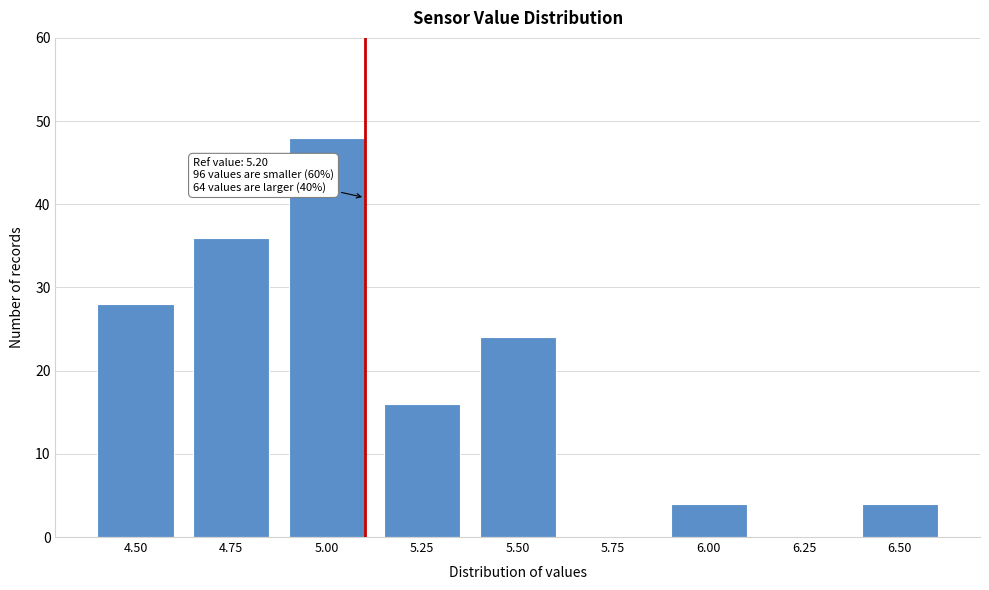

Reading right to left, what are all the values shown in this chart?

6.50=4	6.25=0	6.00=4	5.75=0	5.50=24	5.25=16	5.00=48	4.75=36	4.50=28